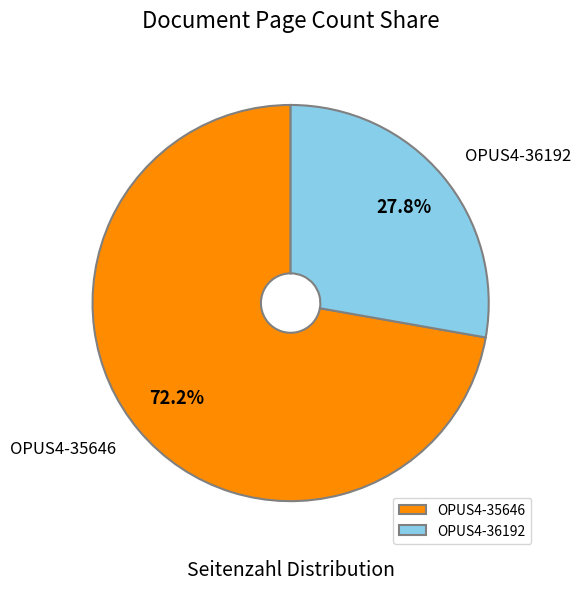

To the nearest percent, what is the combined percentage of OPUS4-35646 and OPUS4-36192?

100%